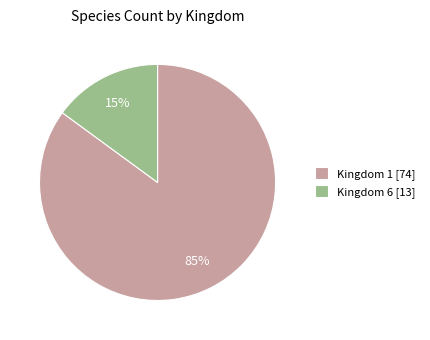

To the nearest percent, what is the average slice percentage?

50%